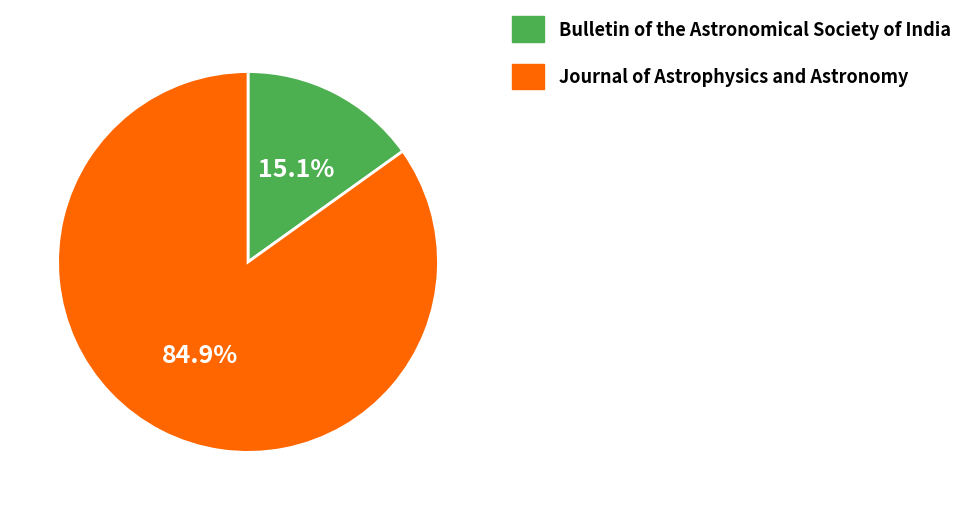

True or false: Journal of Astrophysics and Astronomy accounts for 74% of the total.

False